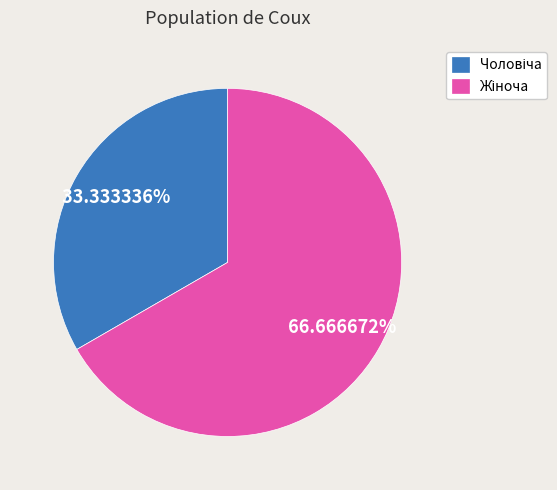

Is there a majority slice in this chart?

Yes